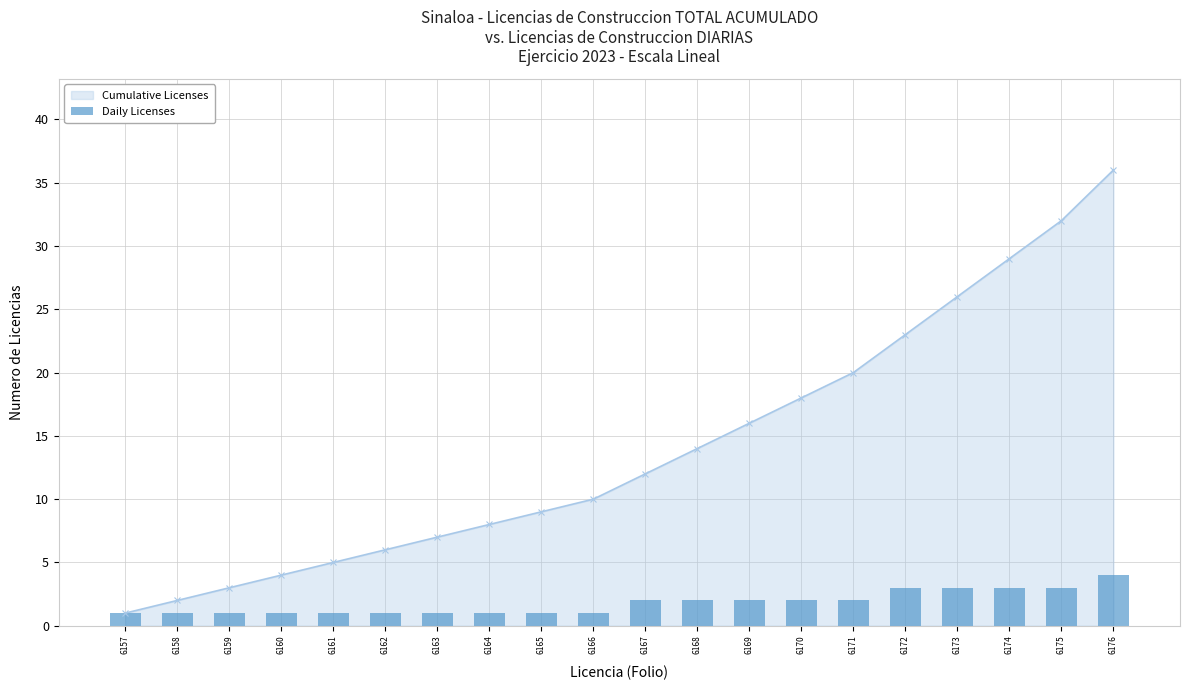

At which label is the value closest to 2?

6167